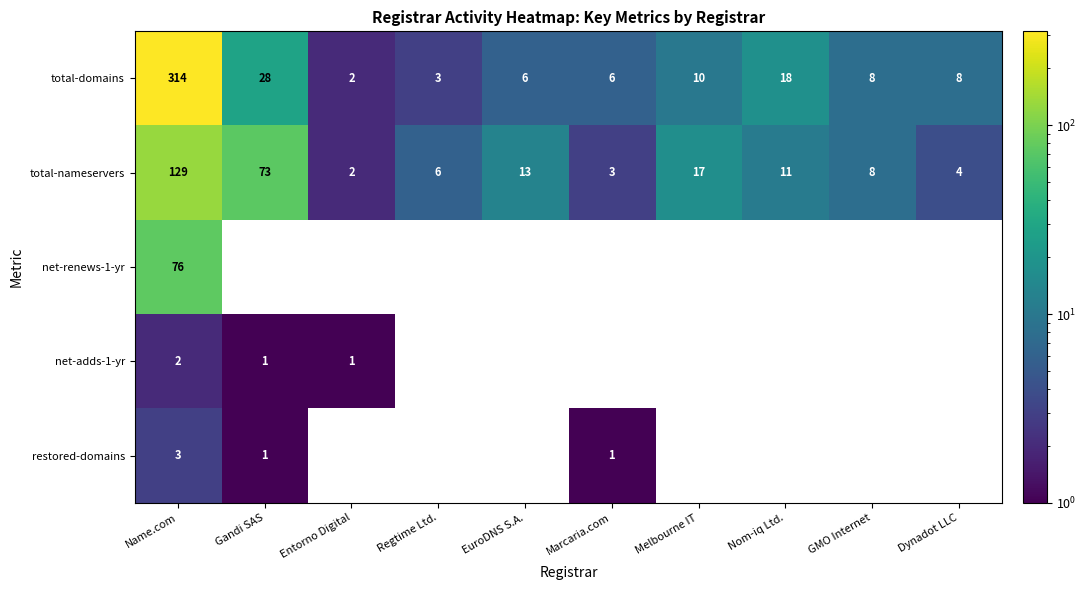

True or false: net-adds-1-yr has a value of 2 at Name.com.

True